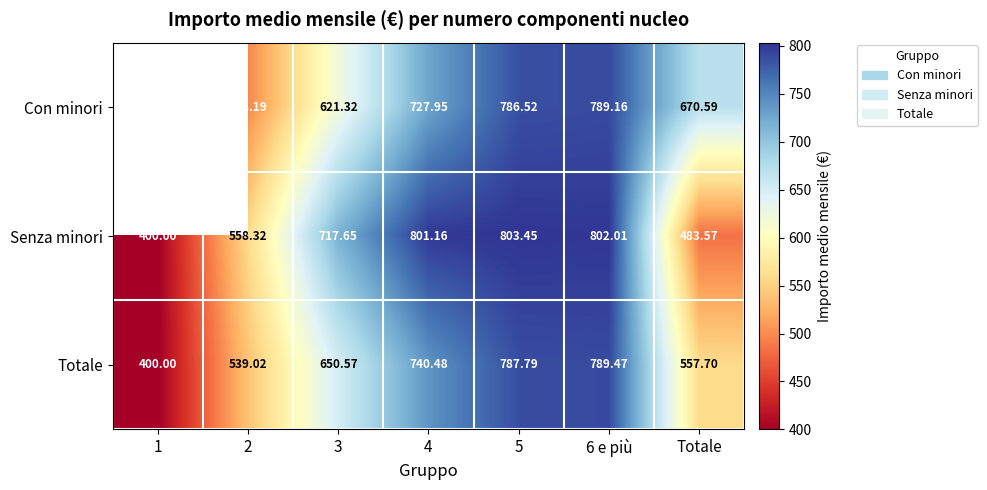

At 6 e più, list the series in order from largest to smallest.

Senza minori, Totale, Con minori